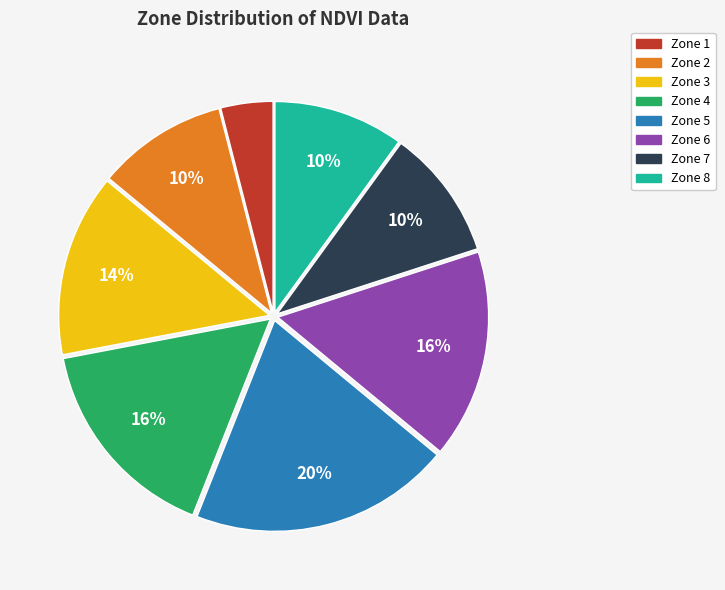

True or false: Zone 5 accounts for 6% of the total.

False